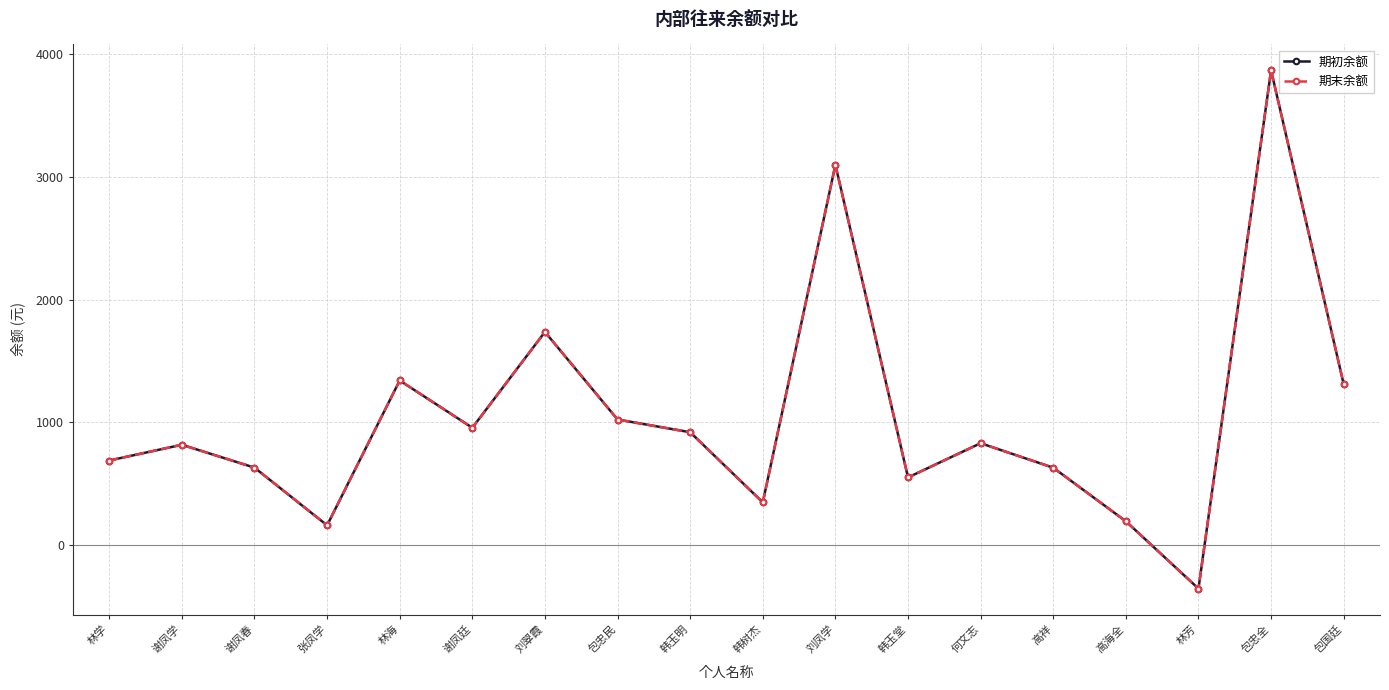

Is this an area chart (filled region under the line)?

No